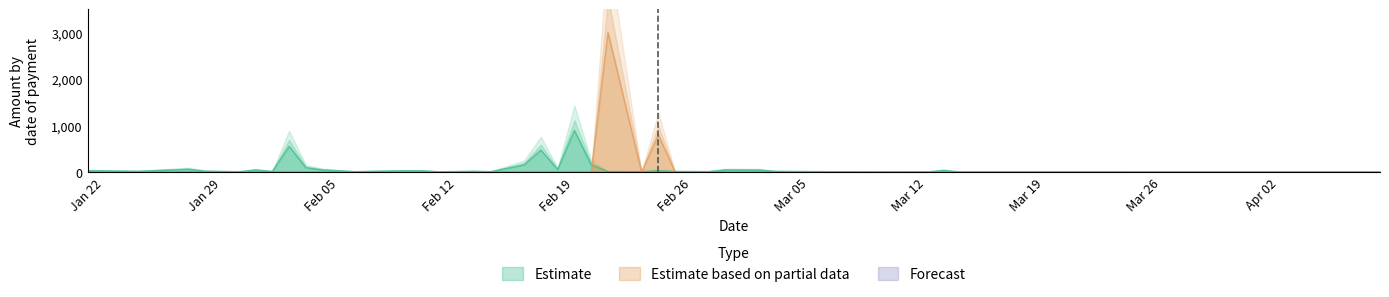

True or false: Forecast has a value of -0.0 at 2018-01-31.

False